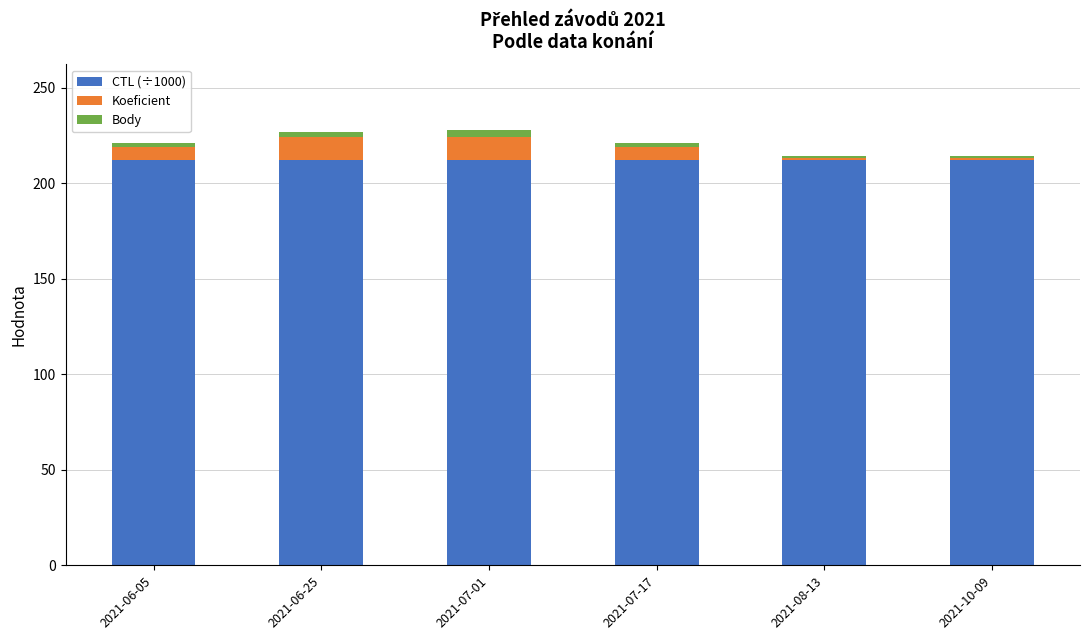

The value of CTL (÷1000) at 2021-06-05 is 212.0. True or false?

True